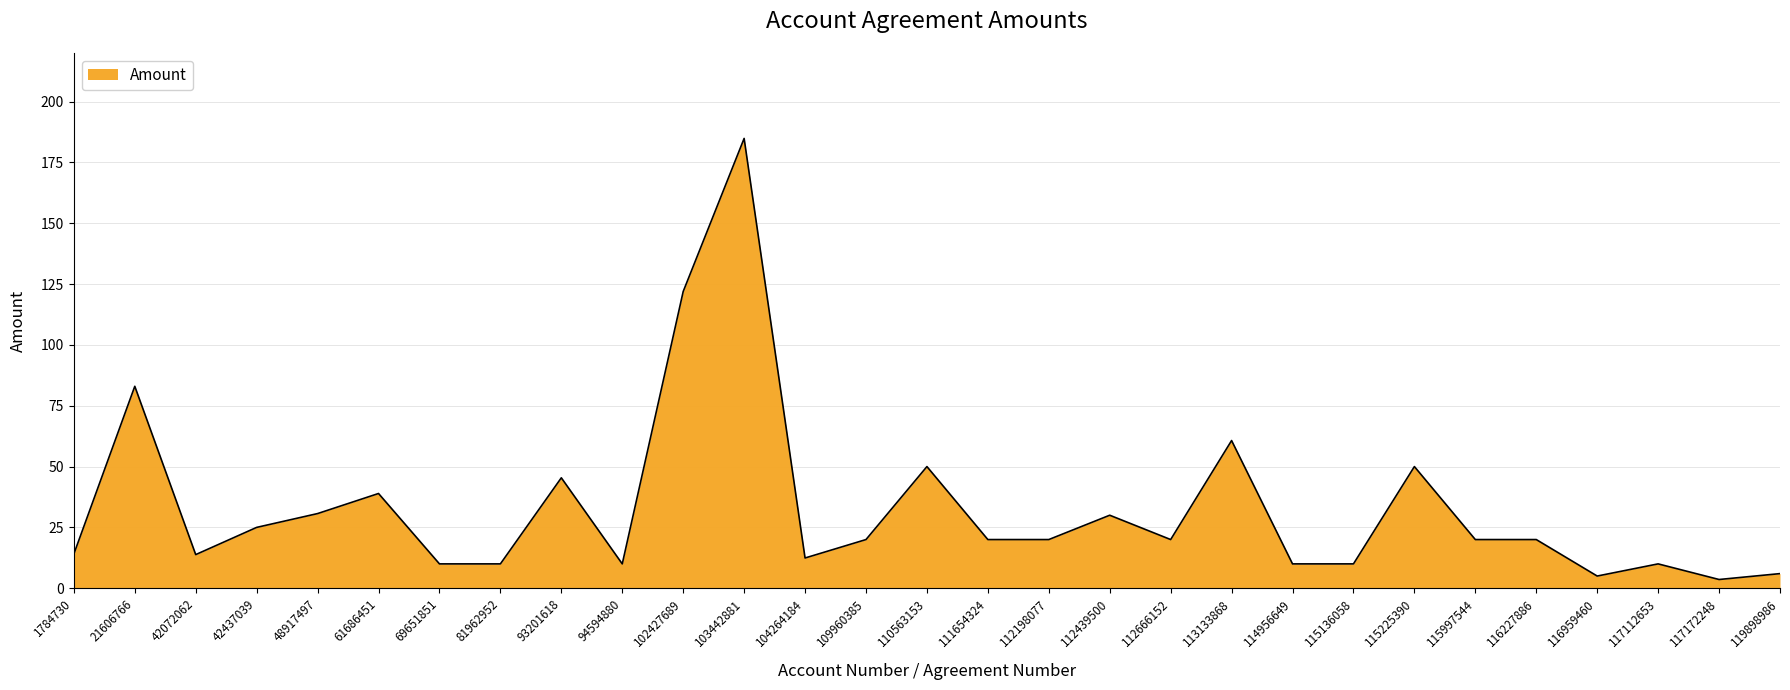

At which label is the value closest to 94?

21606766